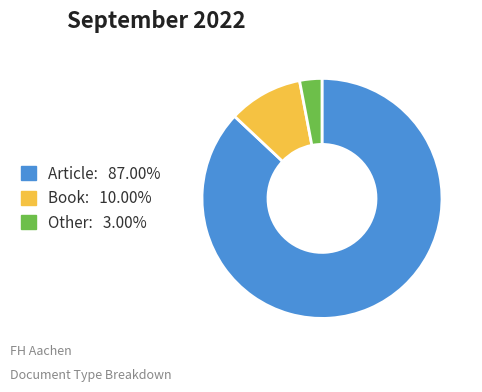

What is the smallest slice in the pie chart?

Other